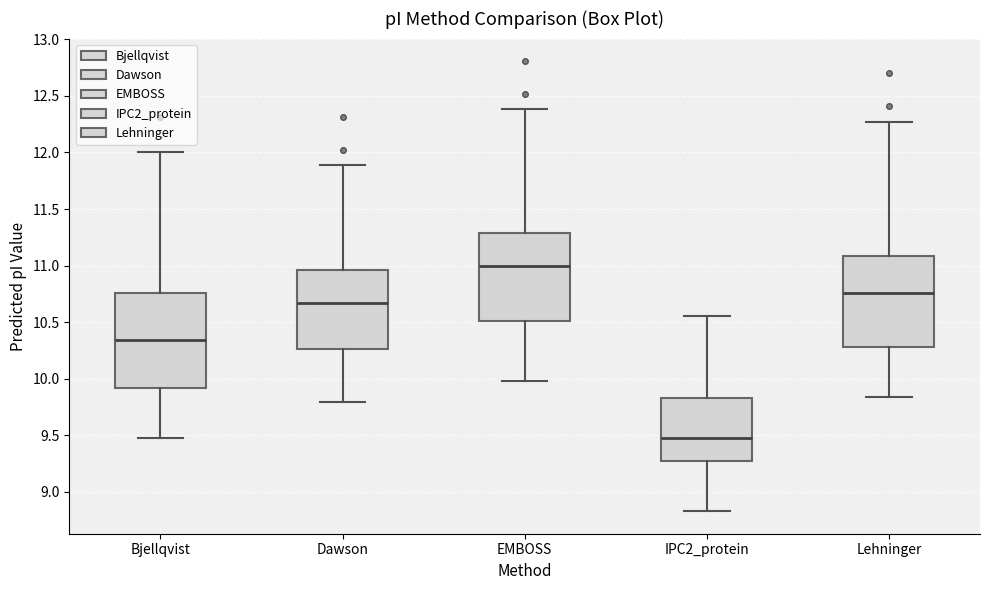

Reading left to right, transcribe this box plot: for each box, give where its median line is, the range the box spans, and where its two whiskers end, as read against the y-axis. The values are not printed on the chart, so give them approximately, as read against the axis.

Bjellqvist: median 10.35, box 9.90 to 10.75, whiskers 9.45 to 12.00
Dawson: median 10.65, box 10.25 to 10.95, whiskers 9.80 to 11.90
EMBOSS: median 11.00, box 10.50 to 11.30, whiskers 10.00 to 12.40
IPC2_protein: median 9.45, box 9.25 to 9.85, whiskers 8.85 to 10.55
Lehninger: median 10.75, box 10.30 to 11.10, whiskers 9.85 to 12.25